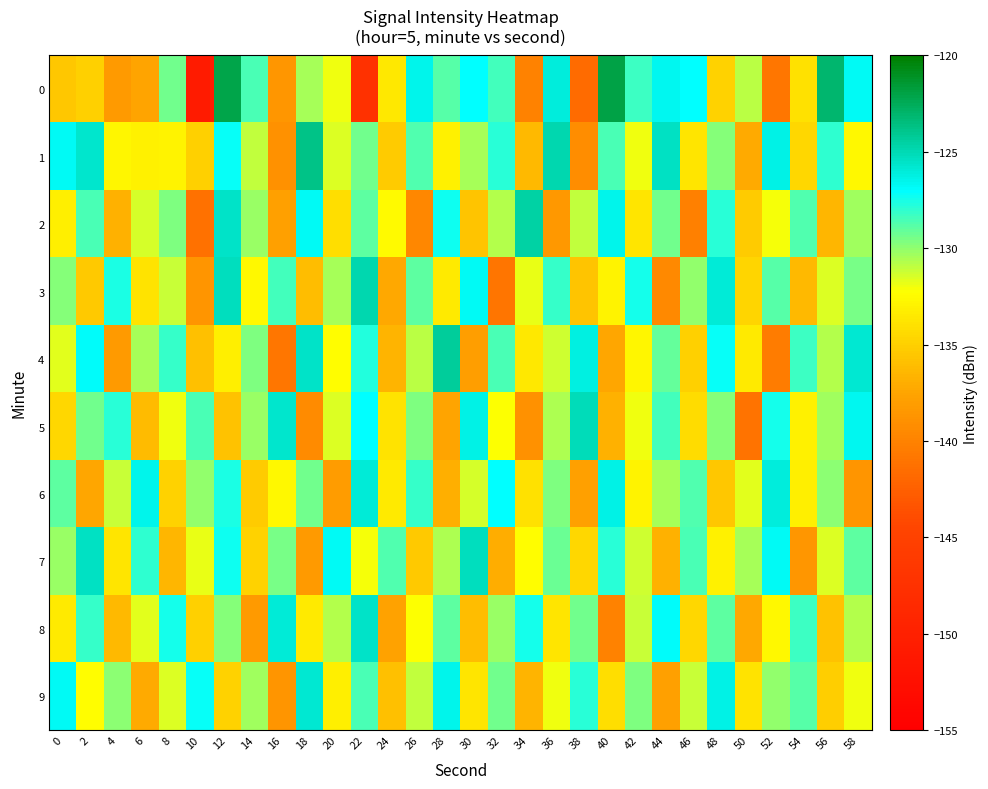

At which category does the chart reach its minimum across all series?

10